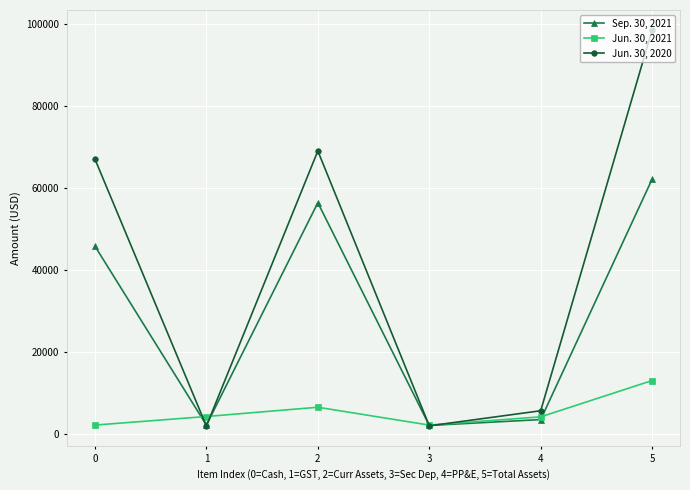

What is the difference between the Jun. 30, 2021 values at 1 and 4?

86